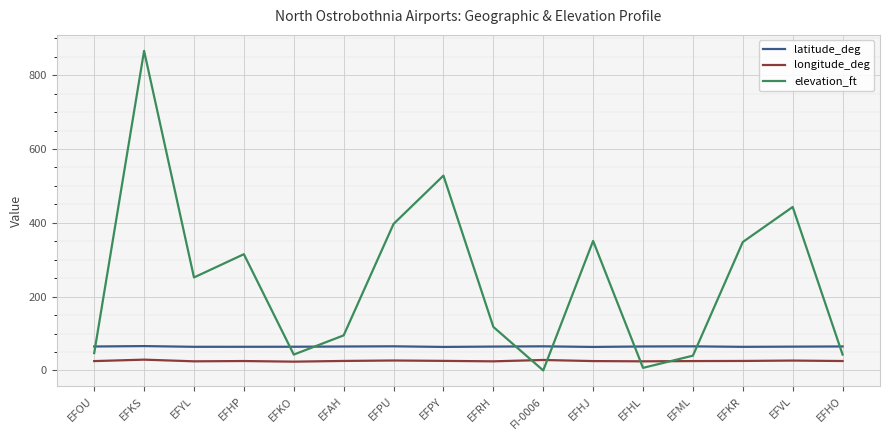

Is the value of latitude_deg at EFYL greater than the value of longitude_deg at EFVL?

Yes